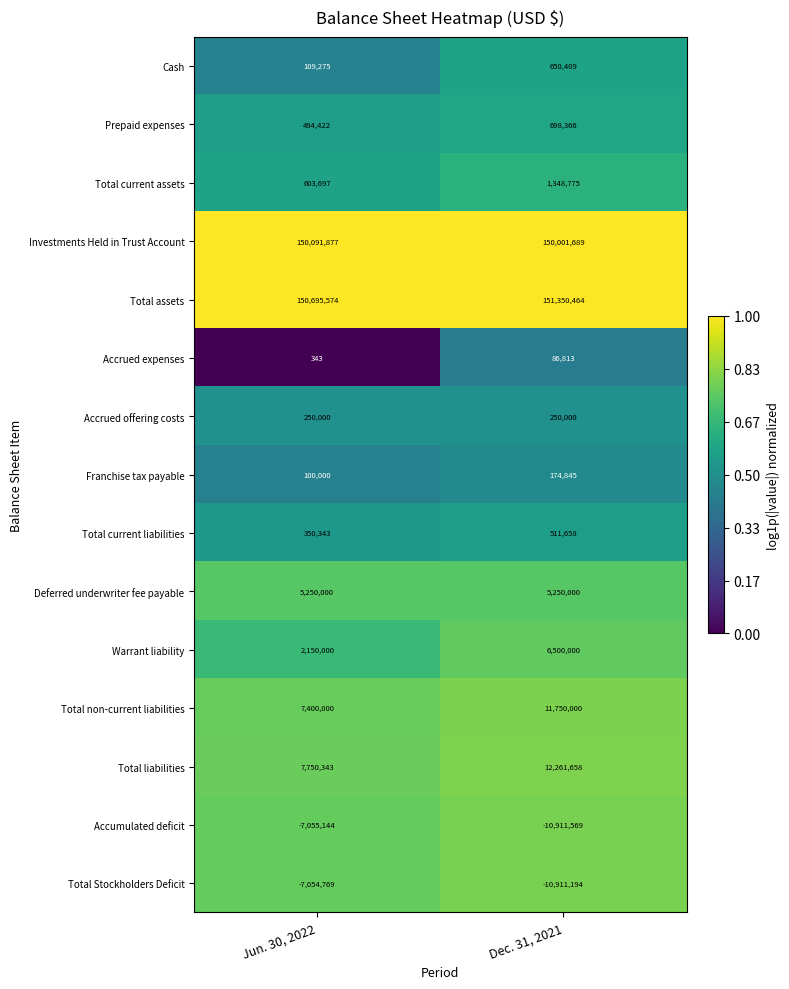

What is the spread (max minus min) of values at Jun. 30, 2022?

157750718